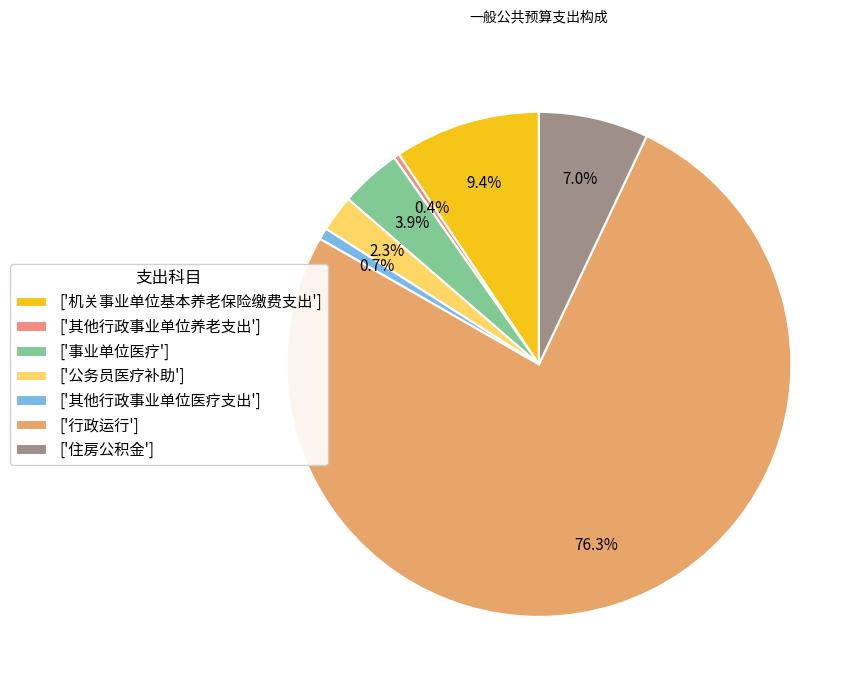

How many segments does this pie chart have?

7